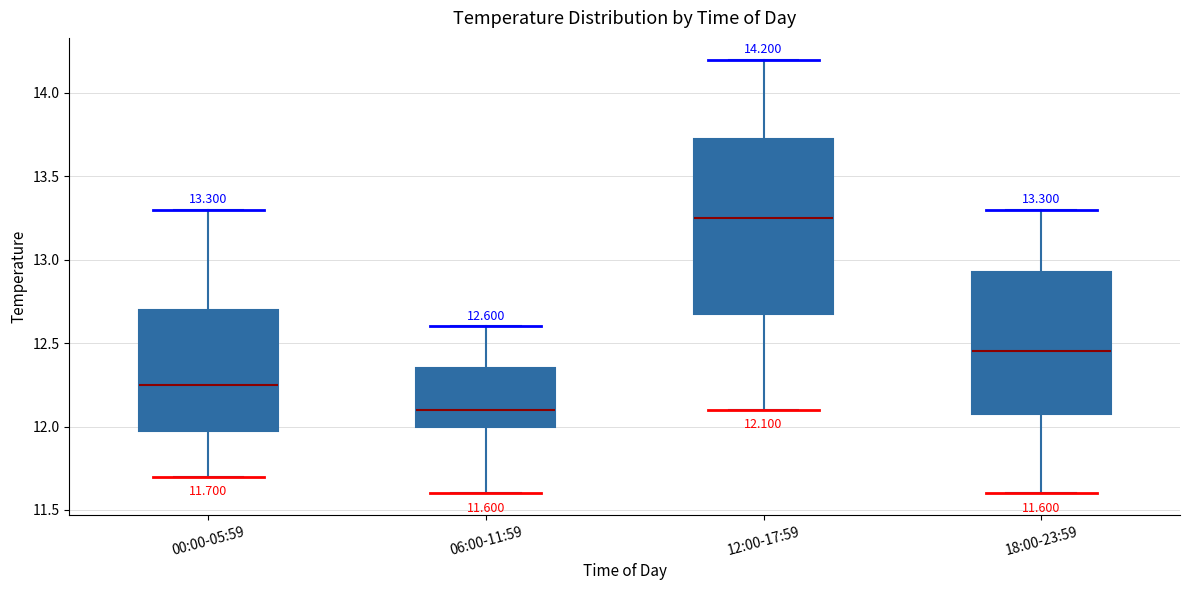

Which box has the lowest median line?

06:00-11:59